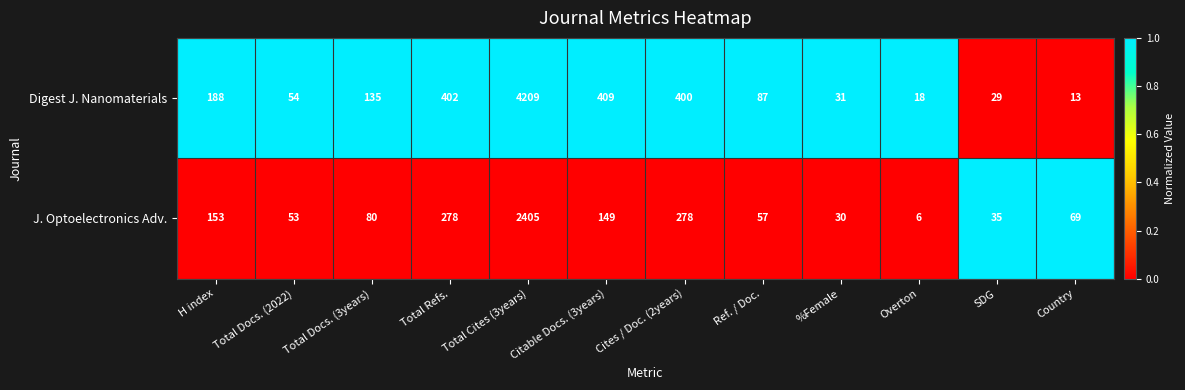

Count the number of categories in the chart.

12